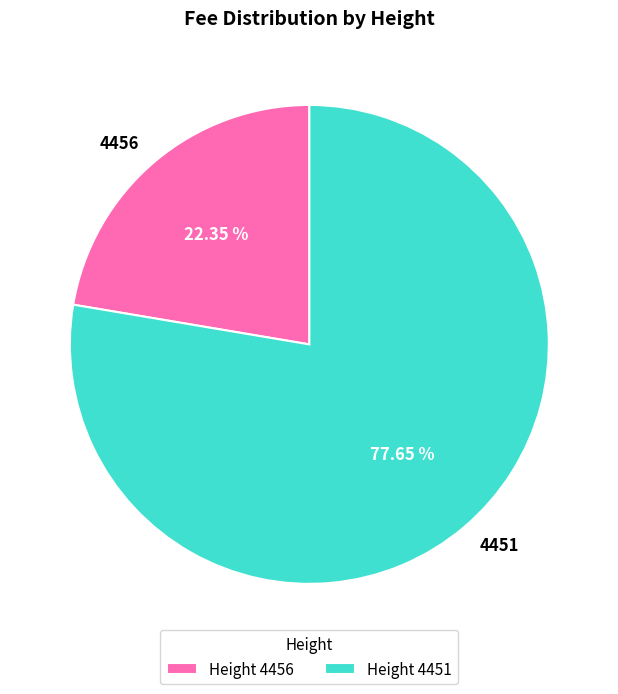

Rank the categories by value from highest to lowest.

4451, 4456